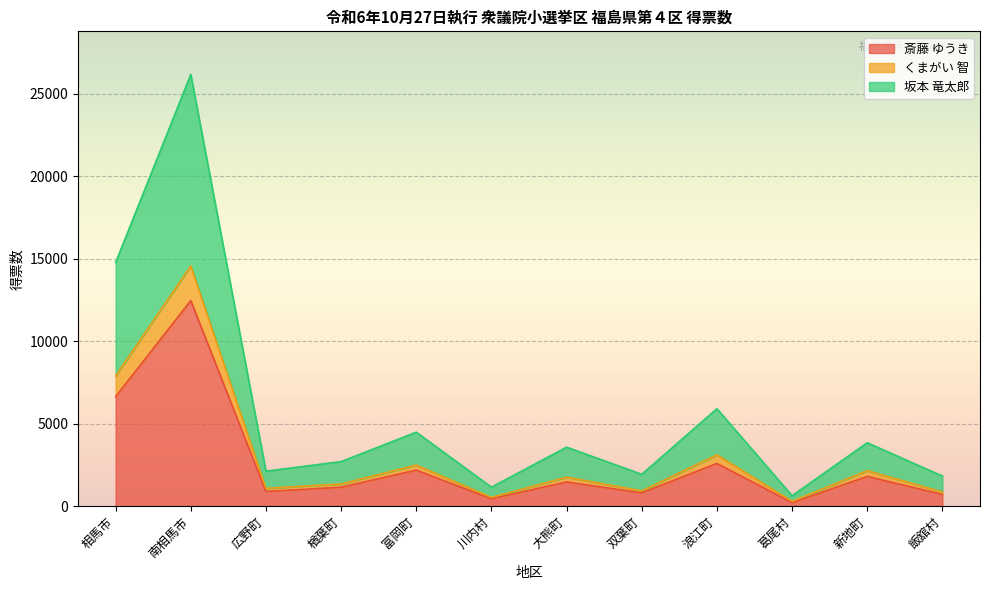

What are all the series names shown in the legend?

斎藤 ゆうき, くまがい 智, 坂本 竜太郎